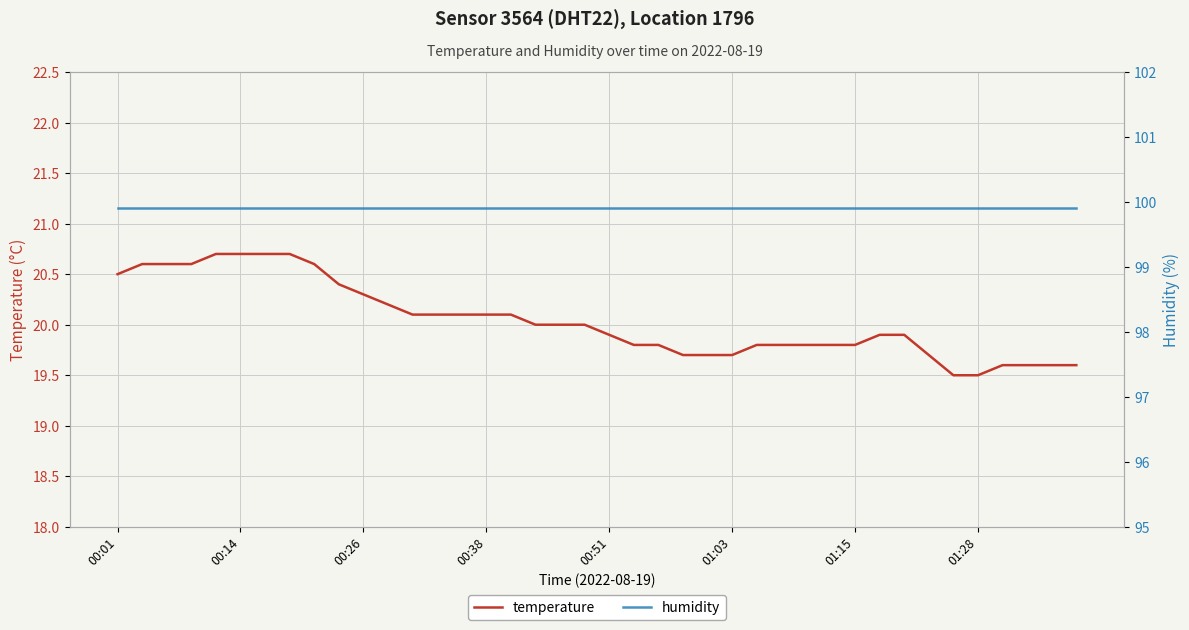

Which category has the lowest value in the humidity series?

00:01